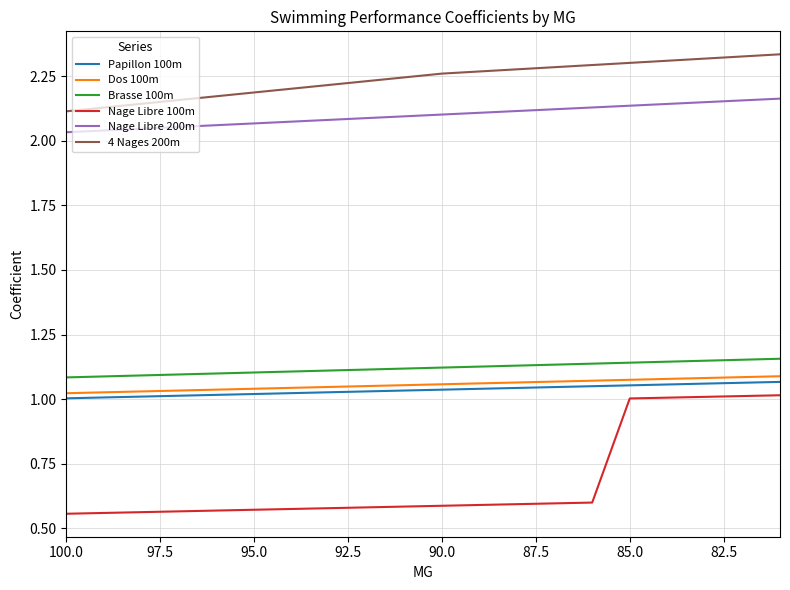

What is the difference between the second highest and minimum values in the Brasse 100m series?

0.1